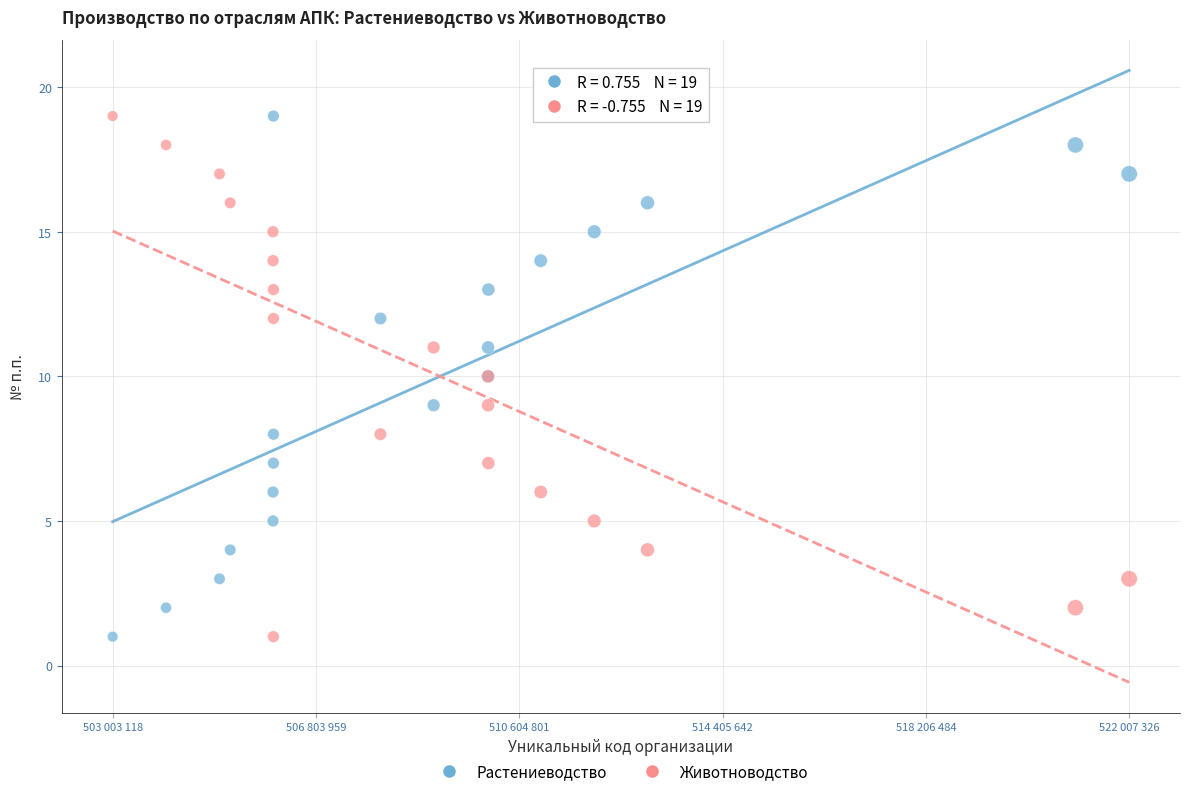

What is the X range (max minus min) for the scatter plot?

19004208